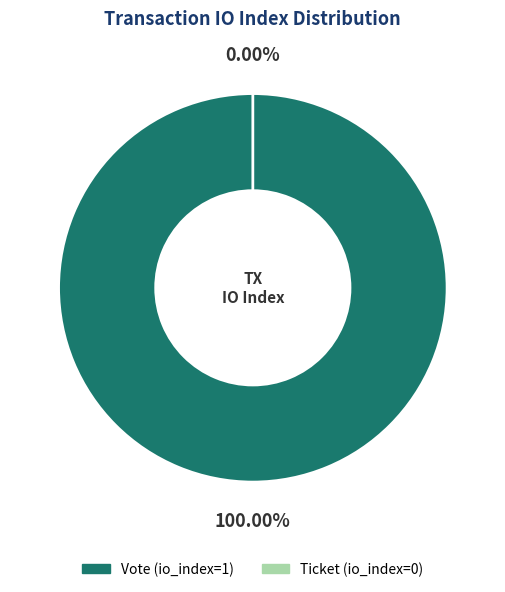

The Vote (io_index=1) slice represents 99% of the pie. True or false?

False